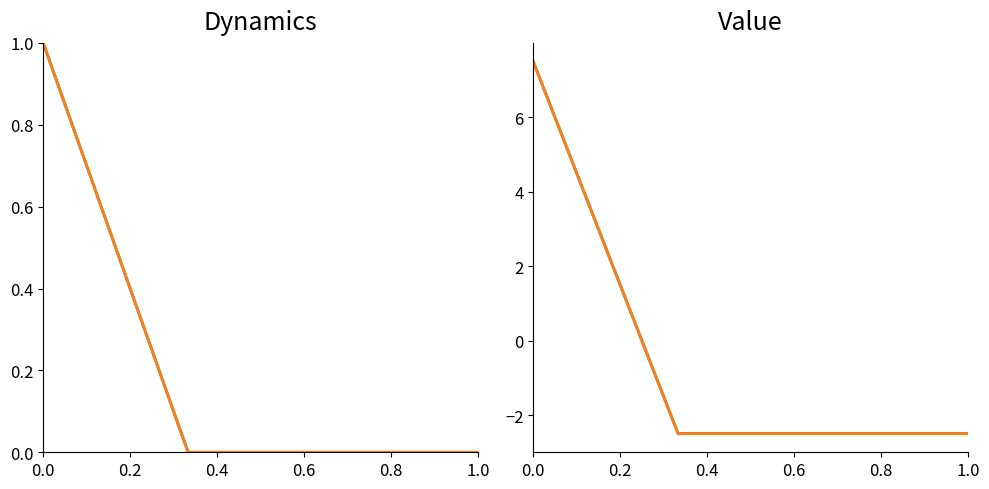

Is it true that Key (Trade Paperback) equals -0.6 at 0.4?

False